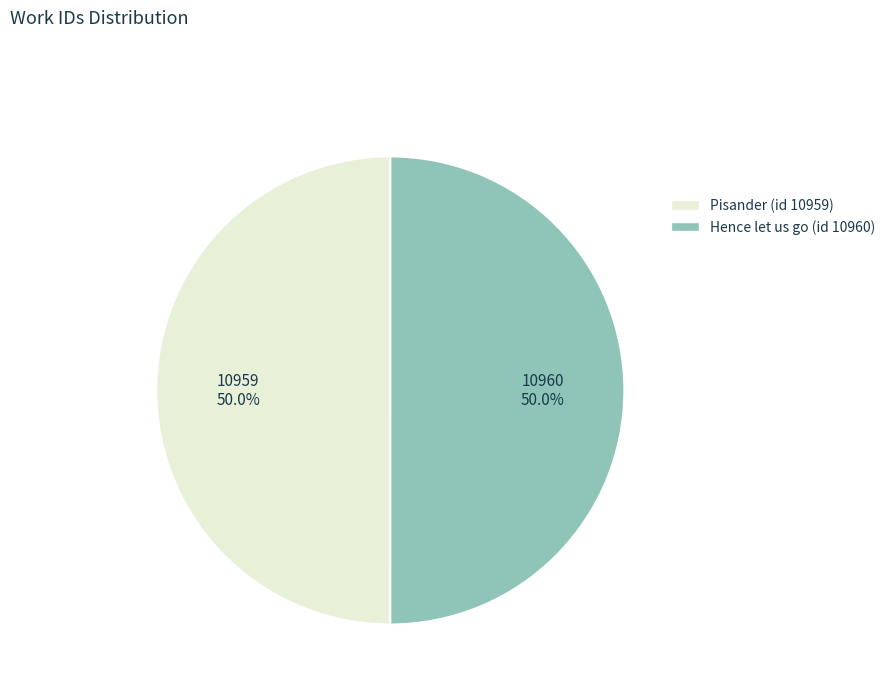

To the nearest percent, what percentage of the pie is Hence let us go (id 10960)?

50%